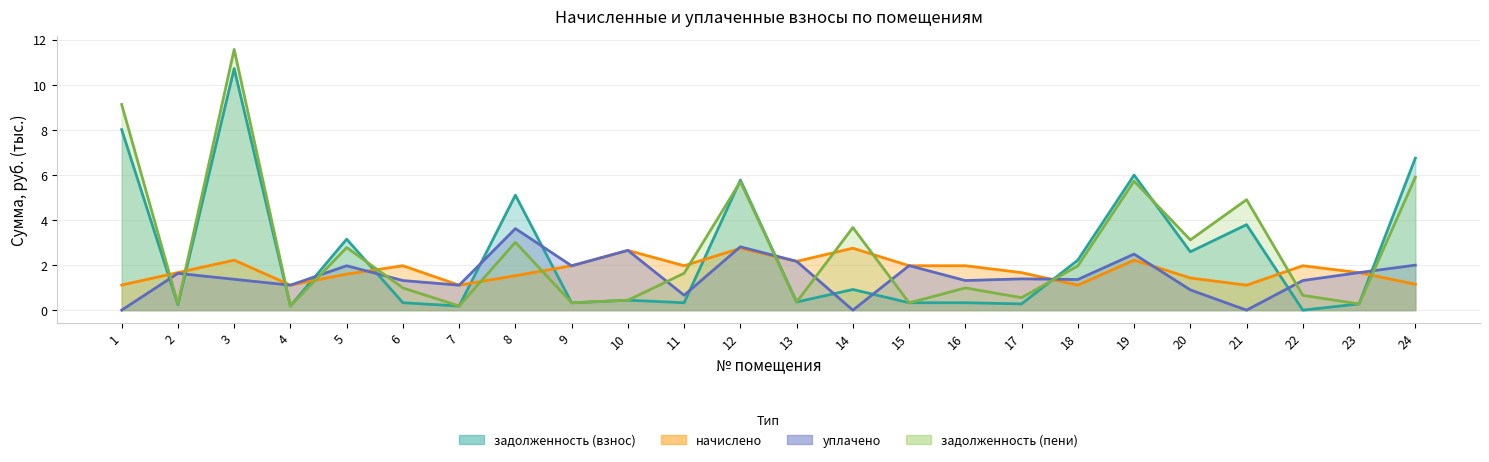

What is the sum of the задолженность (взнос) values at 16 and 2?

0.6